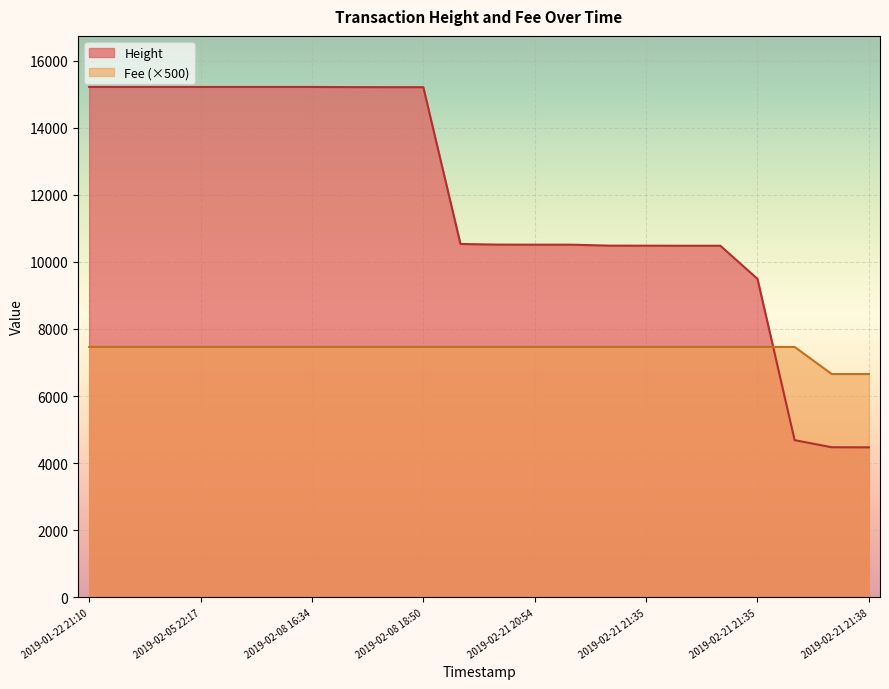

Rank the series by their maximum value, from lowest to highest.

Fee (×500), Height